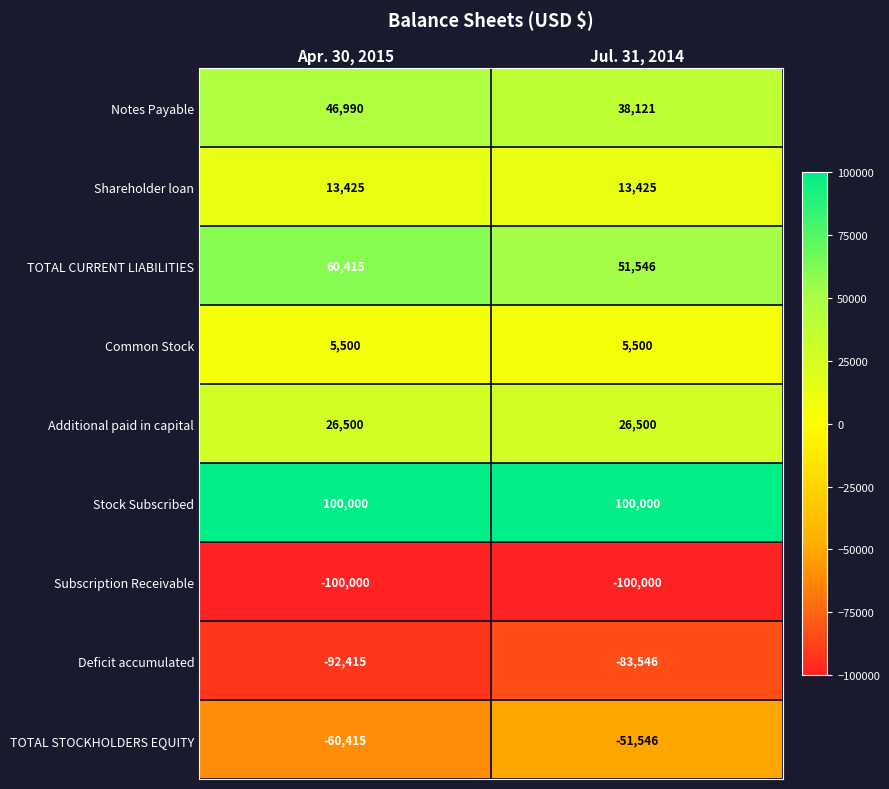

Is it true that Shareholder loan equals 6068 at Jul. 31, 2014?

False